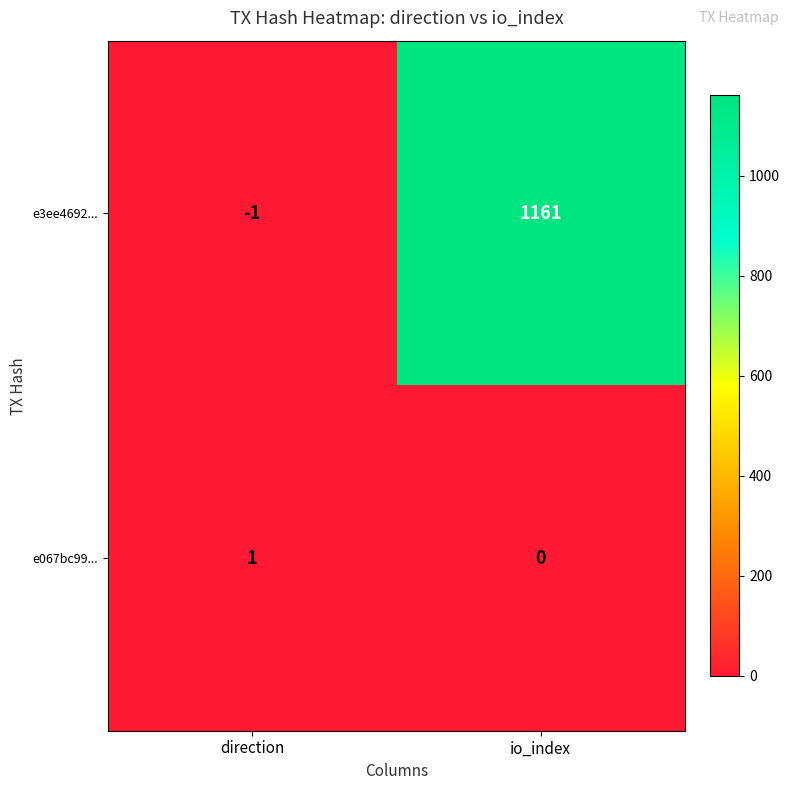

The e3ee4692... series shows -2 at direction. True or false?

False